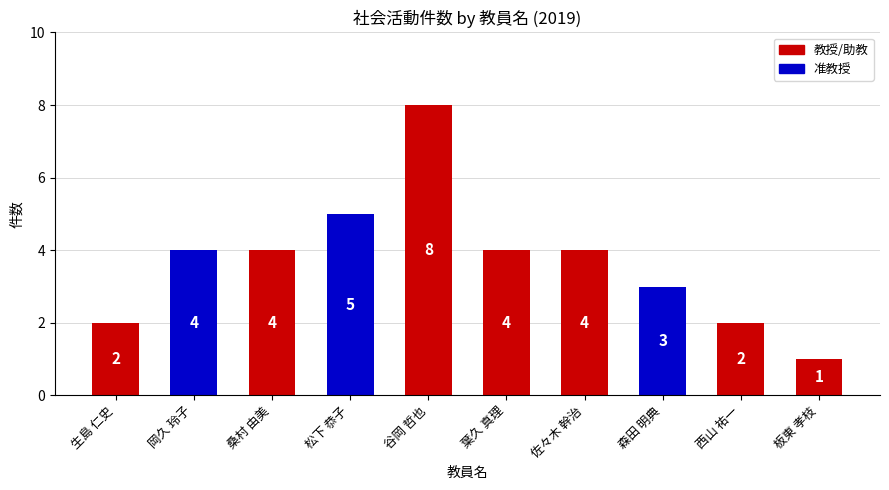

How many values are between 2 and 4?

7